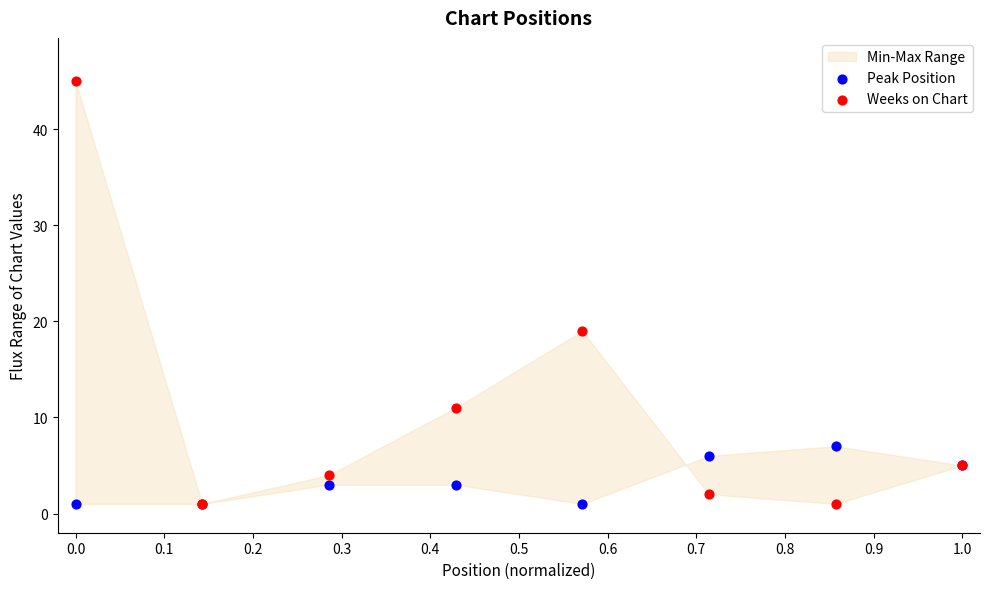

Across all series, what Y value is closest to 23?

19